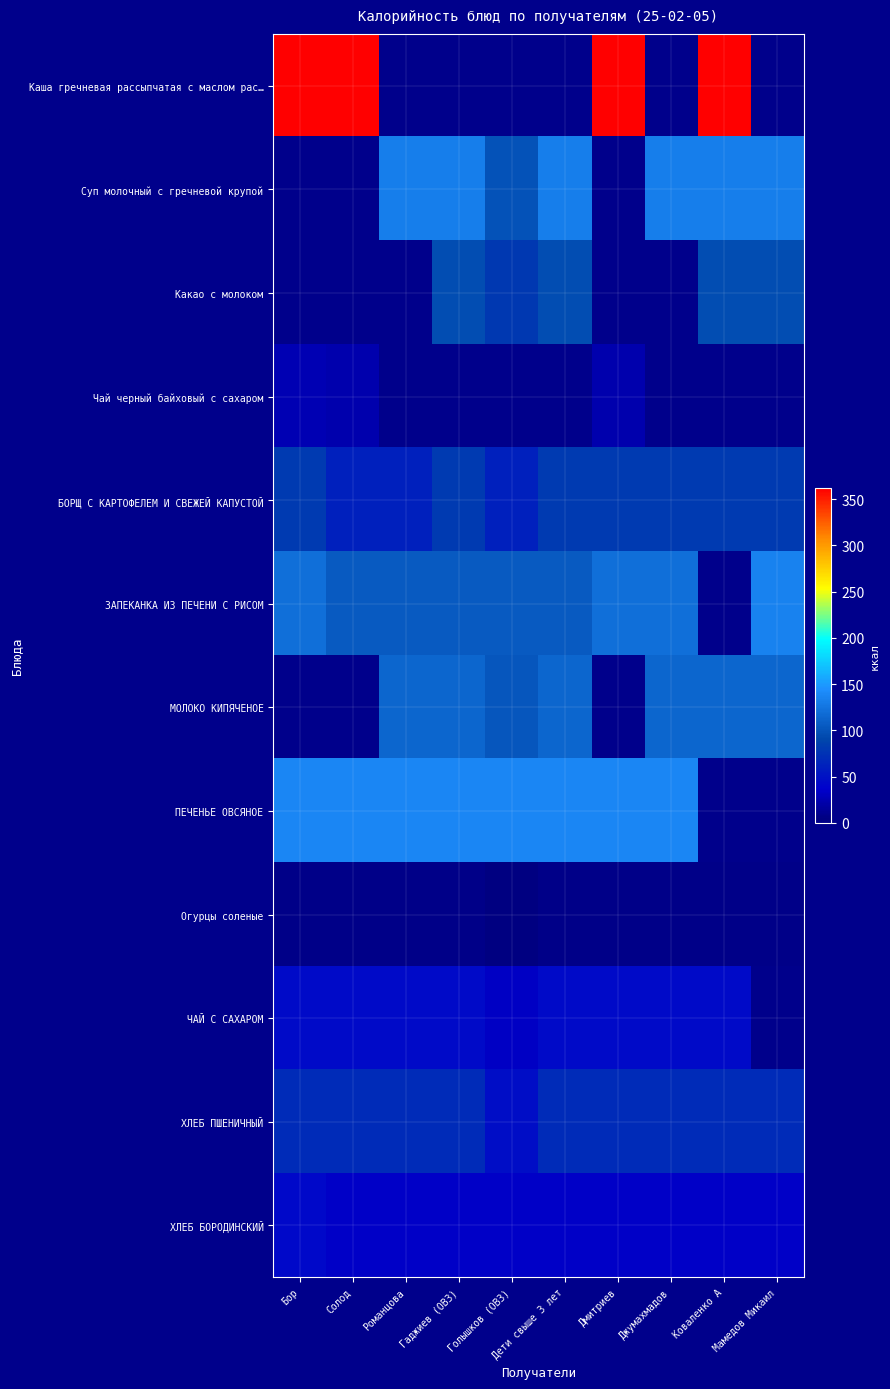

Which series has the largest total across all categories?

Каша гречневая рассыпчатая с маслом рас…